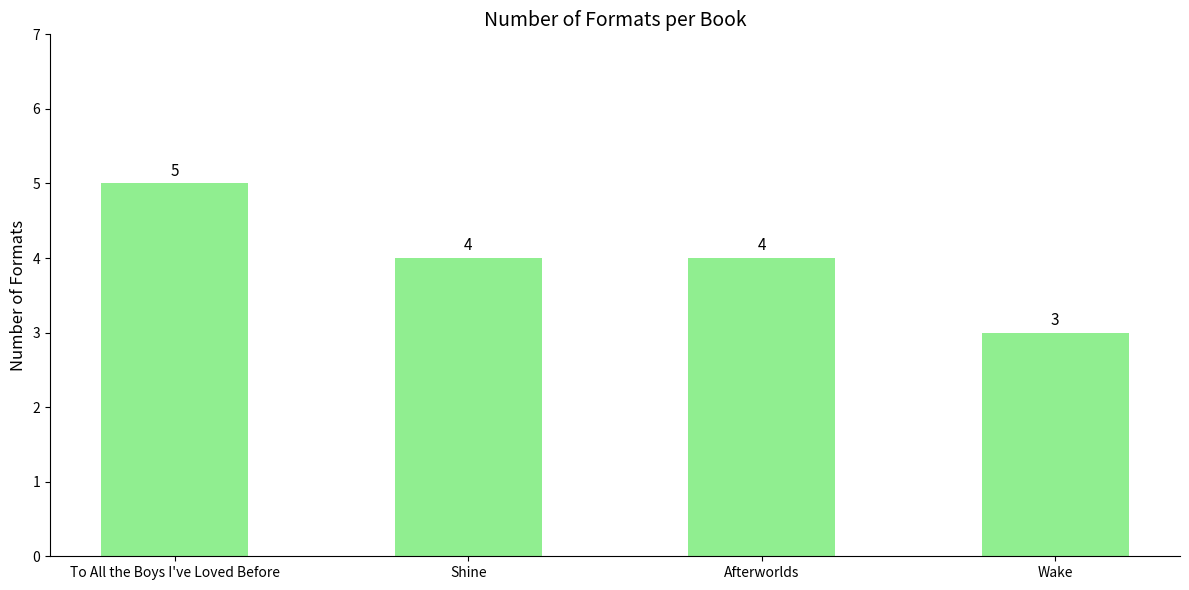

Count the number of data series in this chart.

1